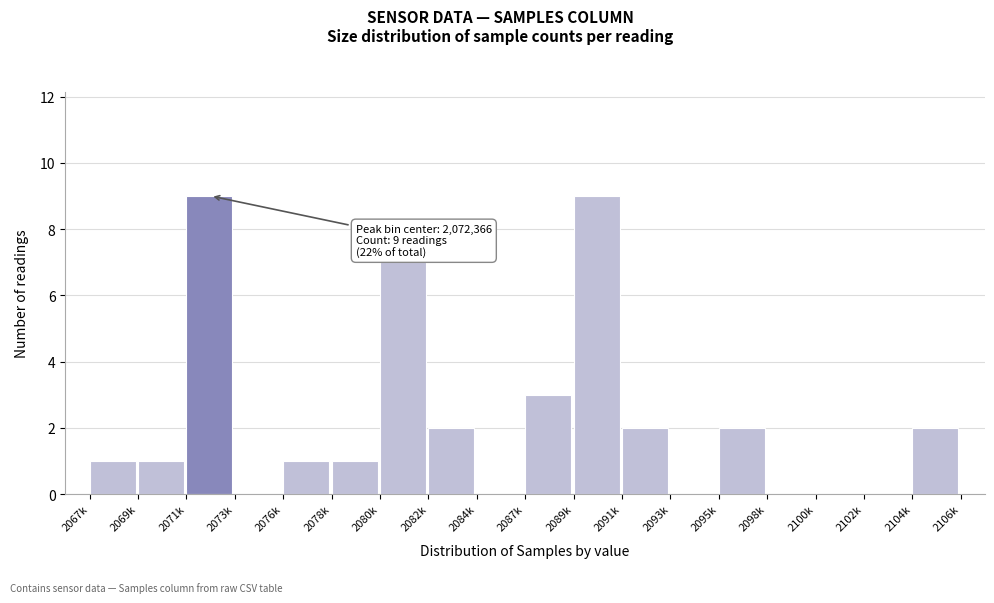

Reading left to right, extract all data points from this chart.

2067k=1	2069k=1	2071k=9	2073k=0	2076k=1	2078k=1	2080k=7	2082k=2	2084k=0	2087k=3	2089k=9	2091k=2	2093k=0	2095k=2	2098k=0	2100k=0	2102k=0	2104k=2